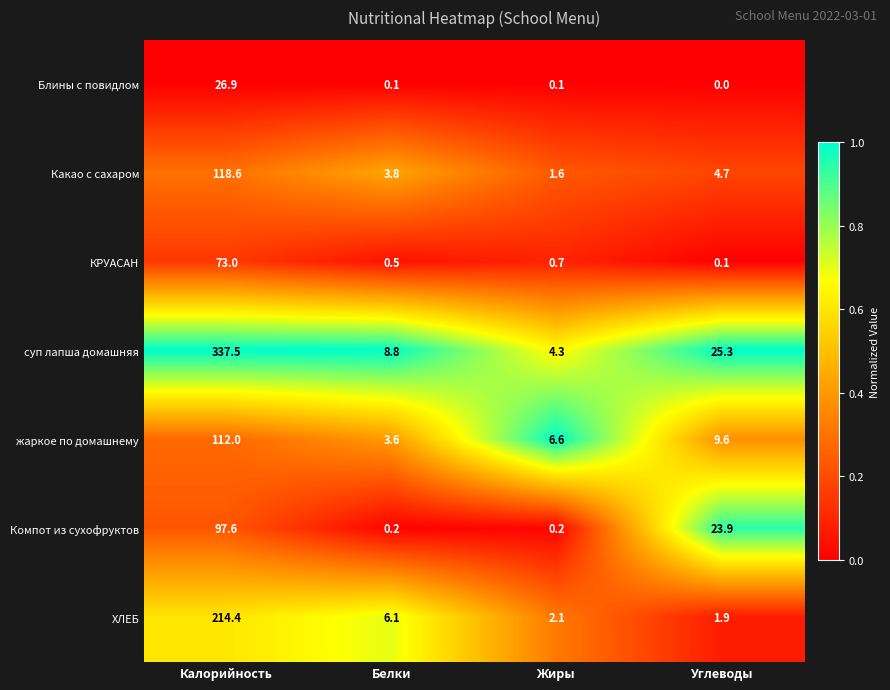

What is the difference between the second highest and second lowest values in the Компот из сухофруктов series?

23.7